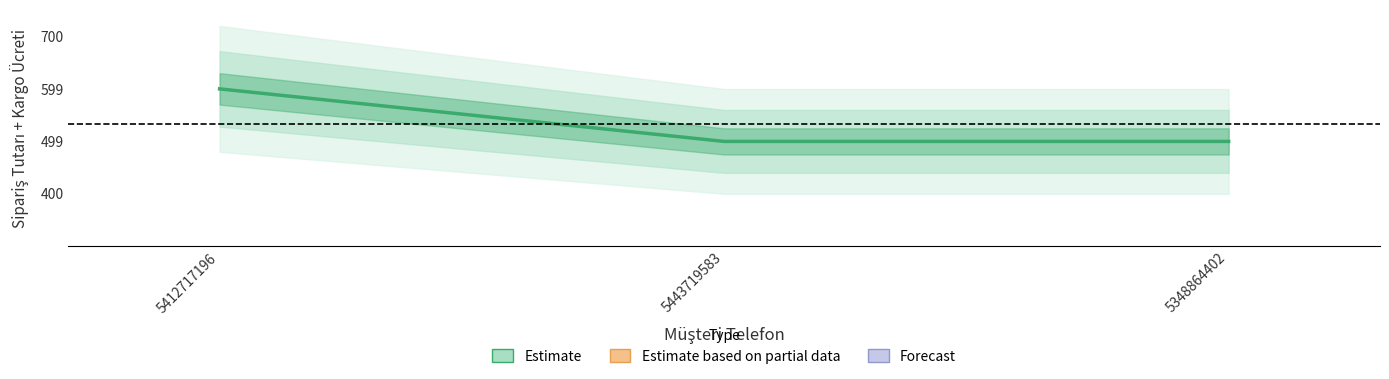

The value at 5412717196 is 350. True or false?

False